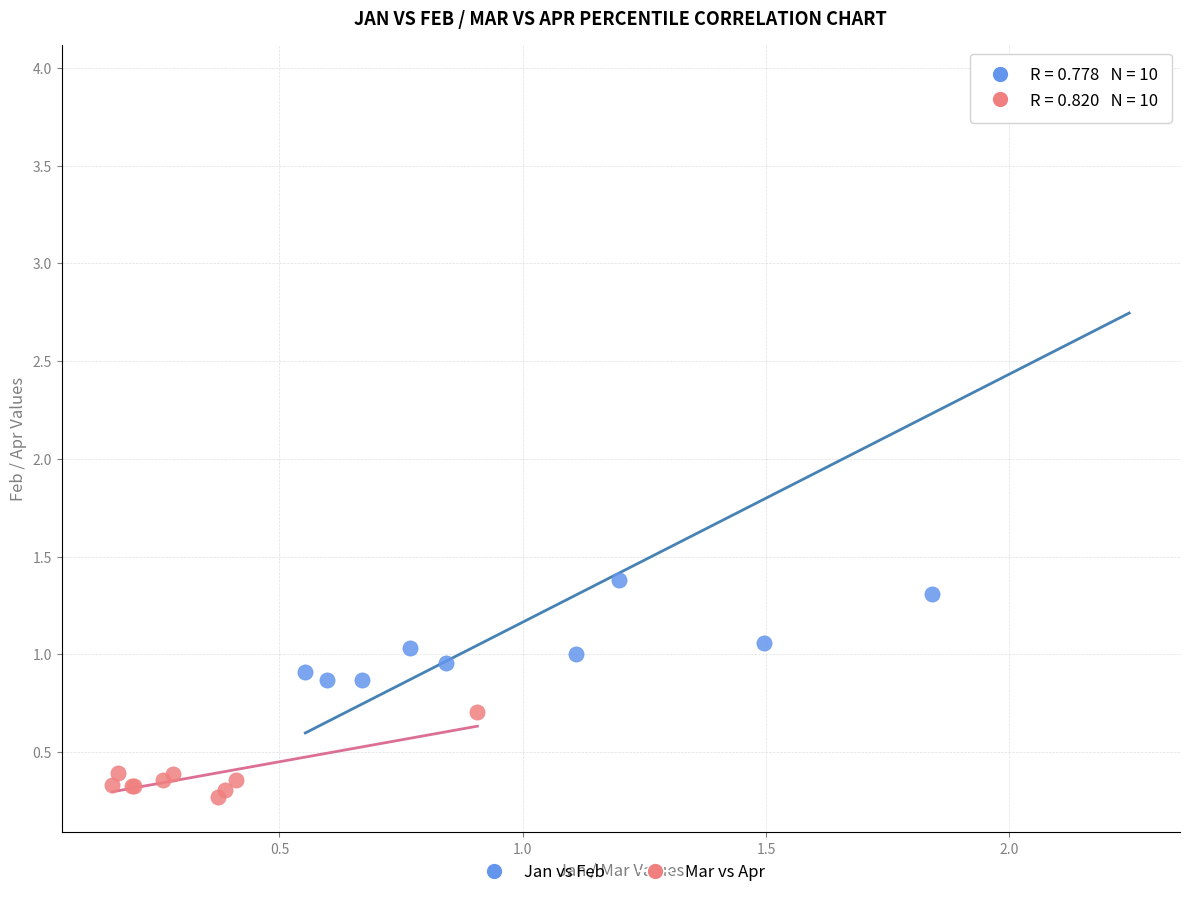

Which series contains the highest Y value?

Jan vs Feb